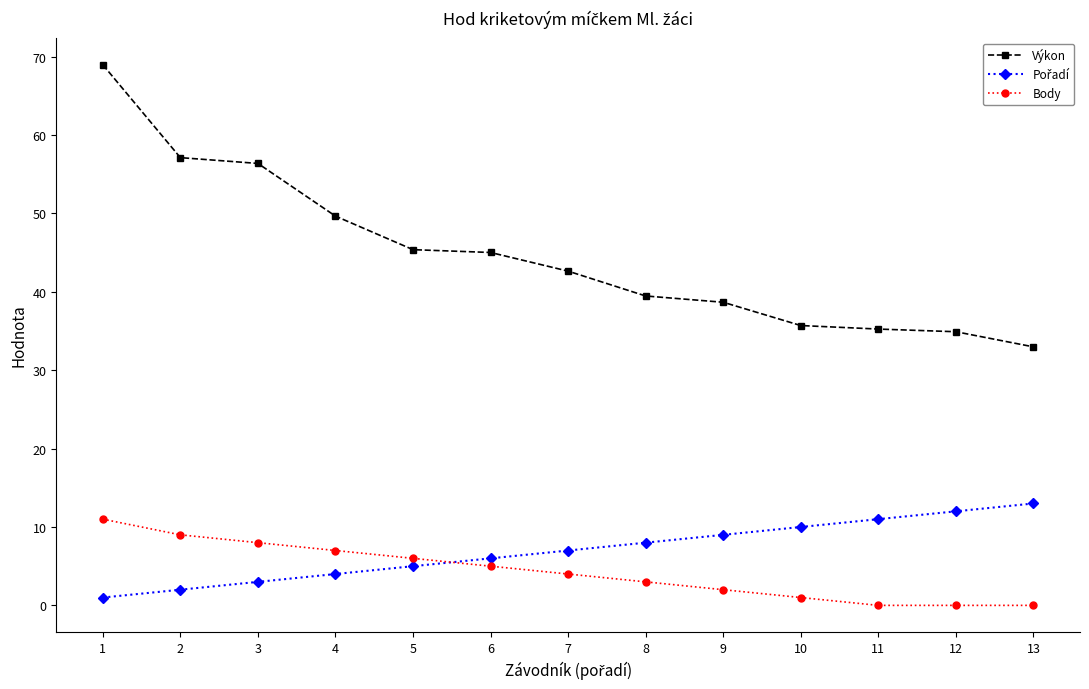

What is the total value across all series at 1?

81.0